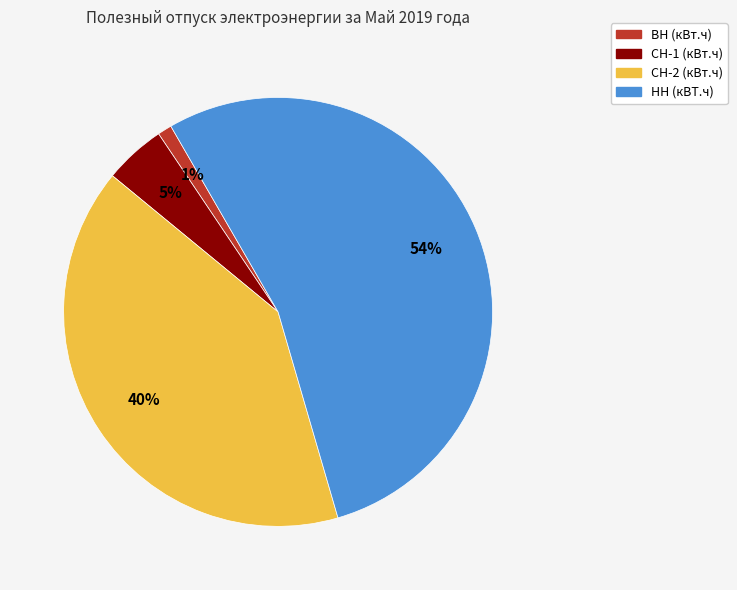

Is НН (кВТ.ч) the majority of the pie?

Yes